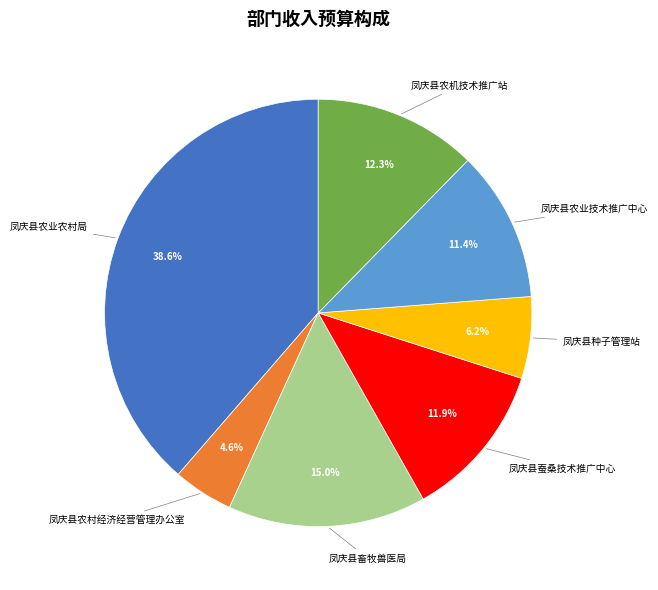

Does any single category account for the majority?

No